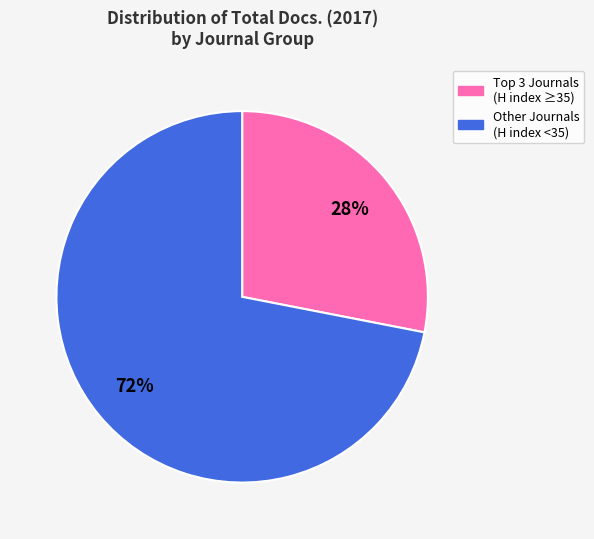

To the nearest percent, what portion does Other Journals (H index <35) represent?

72%